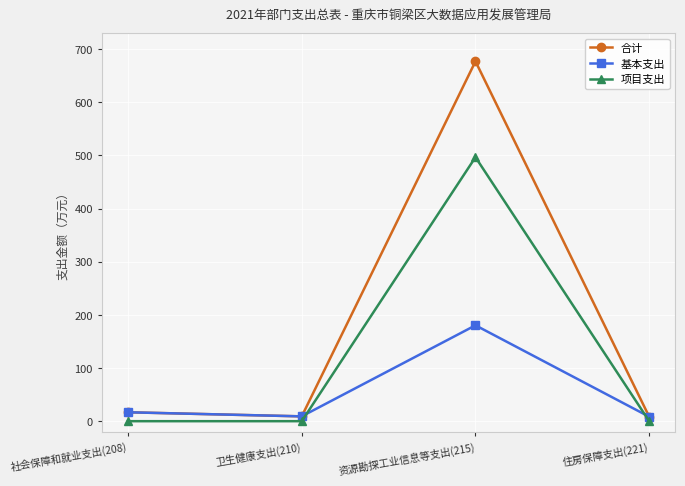

What is the maximum value for 合计?

677.1